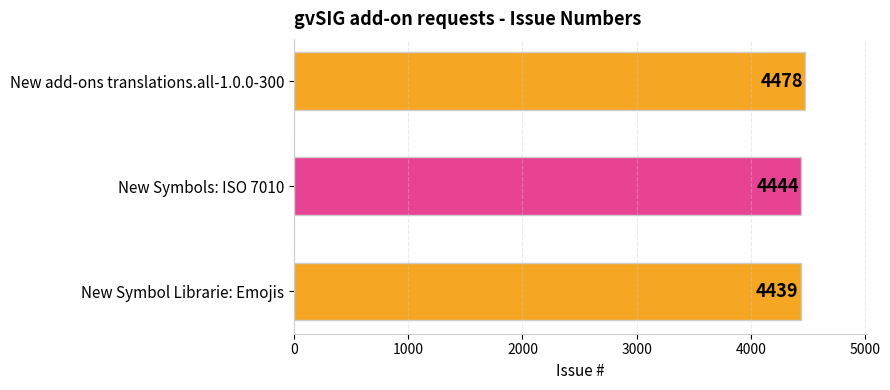

Reading top to bottom, transcribe all the data shown in this chart.

4478	4444	4439